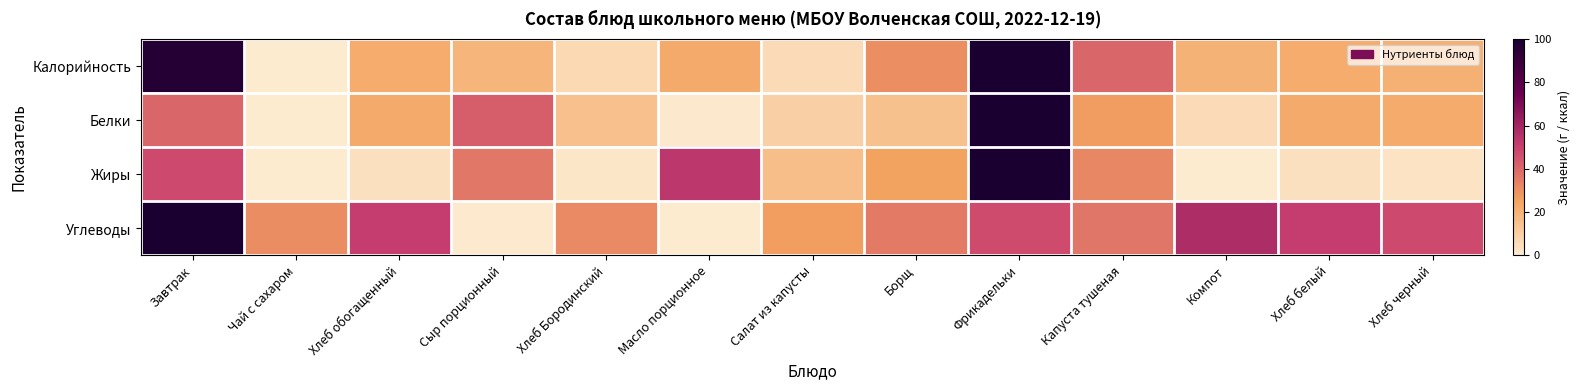

Reading right to left, what are all the values shown in this chart?

Калорийность: Хлеб черный=20.4	Хлеб белый=22.0	Компот=20.3	Капуста тушеная=40.5	Фрикадельки=100.0	Борщ=30.1	Салат из капусты=5.6	Масло порционное=22.8	Хлеб Бородинский=6.5	Сыр порционный=18.8	Хлеб обогащенный=22.0	Чай с сахаром=0.0	Завтрак=96.7
Белки: Хлеб черный=22.6	Хлеб белый=23.0	Компот=5.7	Капуста тушеная=26.7	Фрикадельки=100.0	Борщ=14.6	Салат из капусты=9.5	Масло порционное=0.9	Хлеб Бородинский=15.1	Сыр порционный=42.3	Хлеб обогащенный=23.0	Чай с сахаром=0.0	Завтрак=40.5
Жиры: Хлеб черный=2.8	Хлеб белый=3.5	Компот=0.3	Капуста тушеная=32.3	Фрикадельки=100.0	Борщ=25.2	Салат из капусты=15.9	Масло порционное=53.1	Хлеб Бородинский=1.9	Сыр порционный=36.0	Хлеб обогащенный=3.5	Чай с сахаром=0.0	Завтрак=47.6
Углеводы: Хлеб черный=47.5	Хлеб белый=51.2	Компот=57.2	Капуста тушеная=36.5	Фрикадельки=47.2	Борщ=35.3	Салат из капусты=26.4	Масло порционное=0.0	Хлеб Бородинский=31.5	Сыр порционный=0.8	Хлеб обогащенный=51.2	Чай с сахаром=30.7	Завтрак=100.0